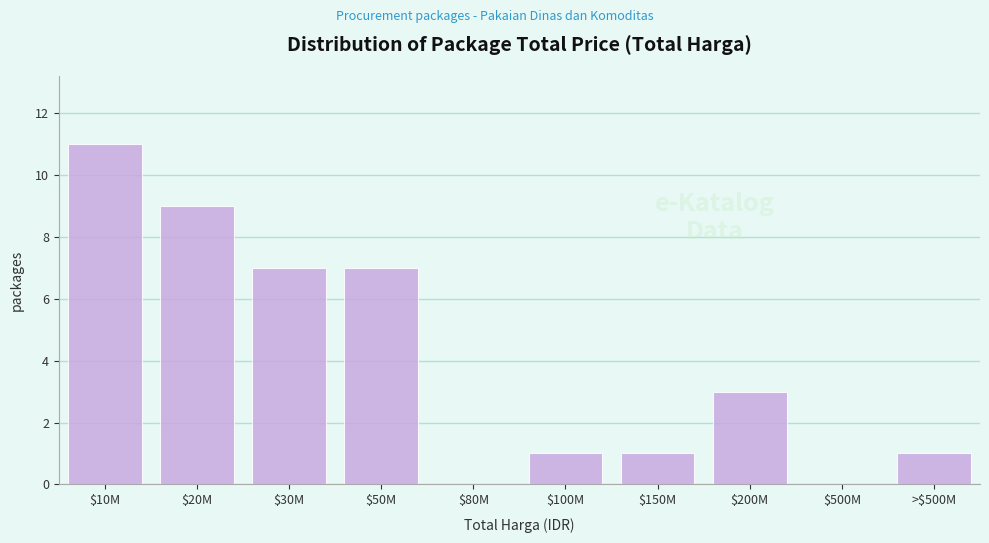

What is the sum of all values?

40